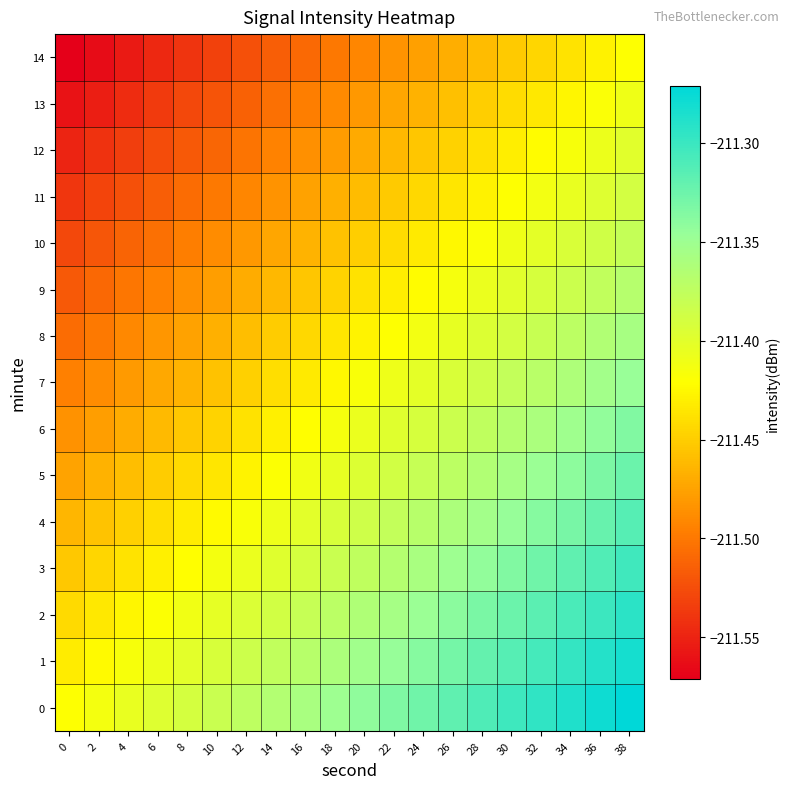

What is the smallest value displayed?

-211.6